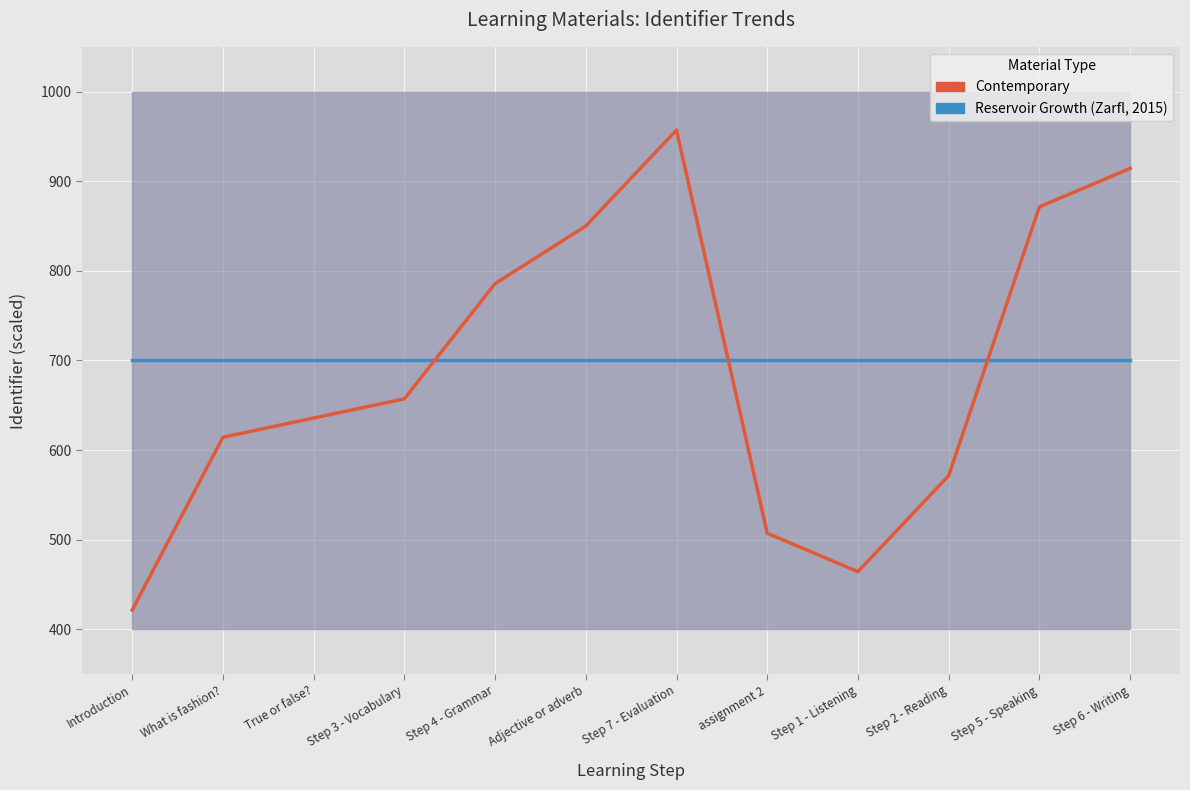

What is the ratio of the value at Adjective or adverb to the value at Introduction?

2.0